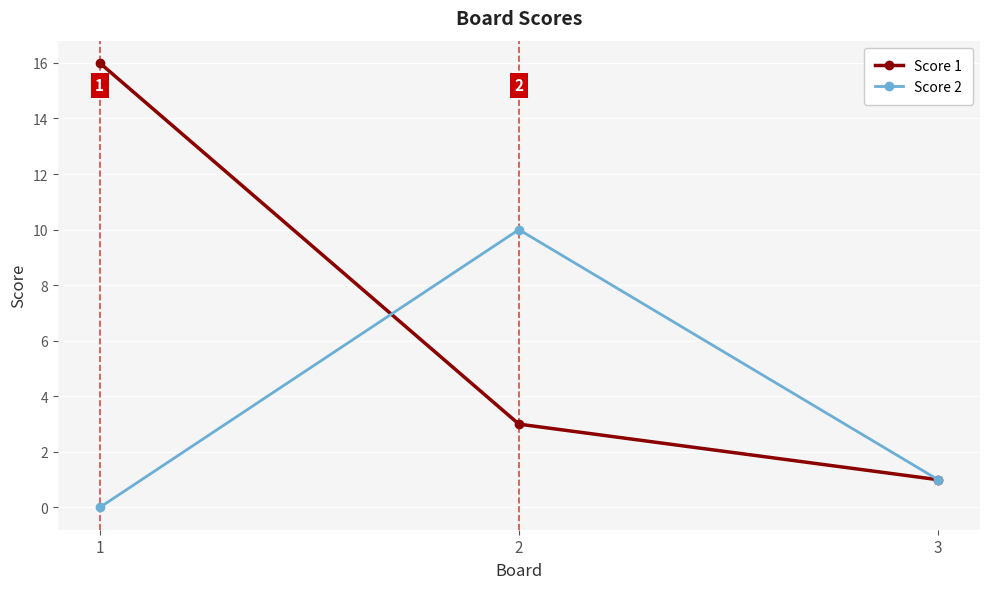

What is the average value of the Score 2 series?

4